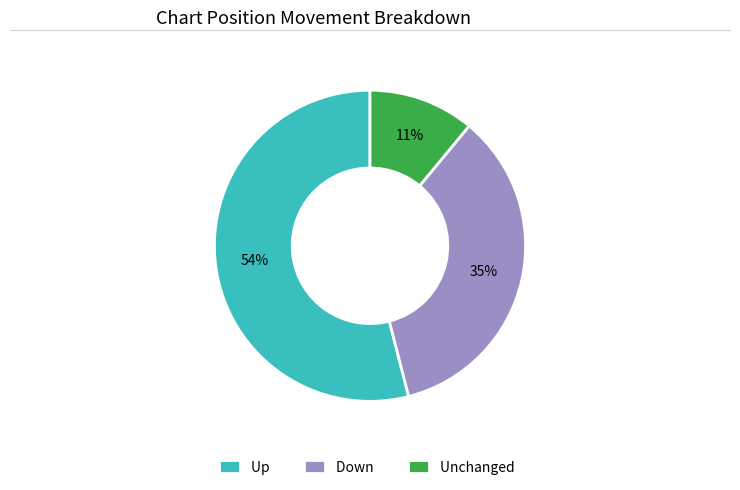

To the nearest percent, what is the combined percentage of Unchanged and Up?

65%